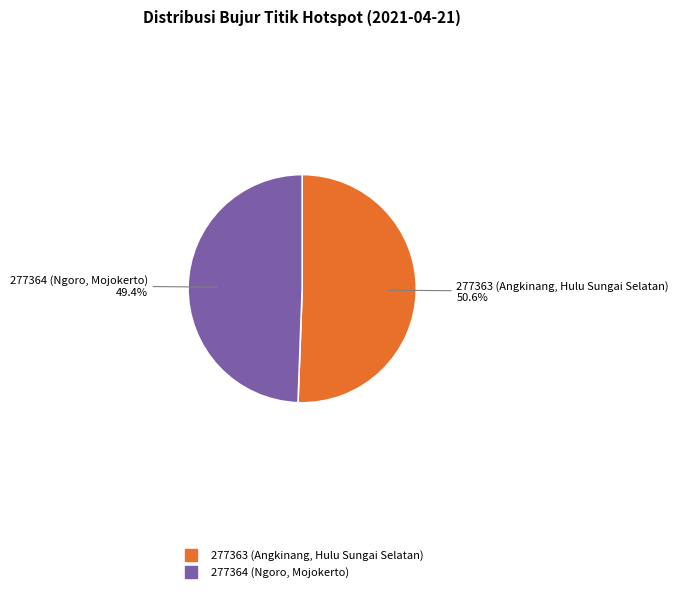

Which slice is the largest?

277363 (Angkinang, Hulu Sungai Selatan)